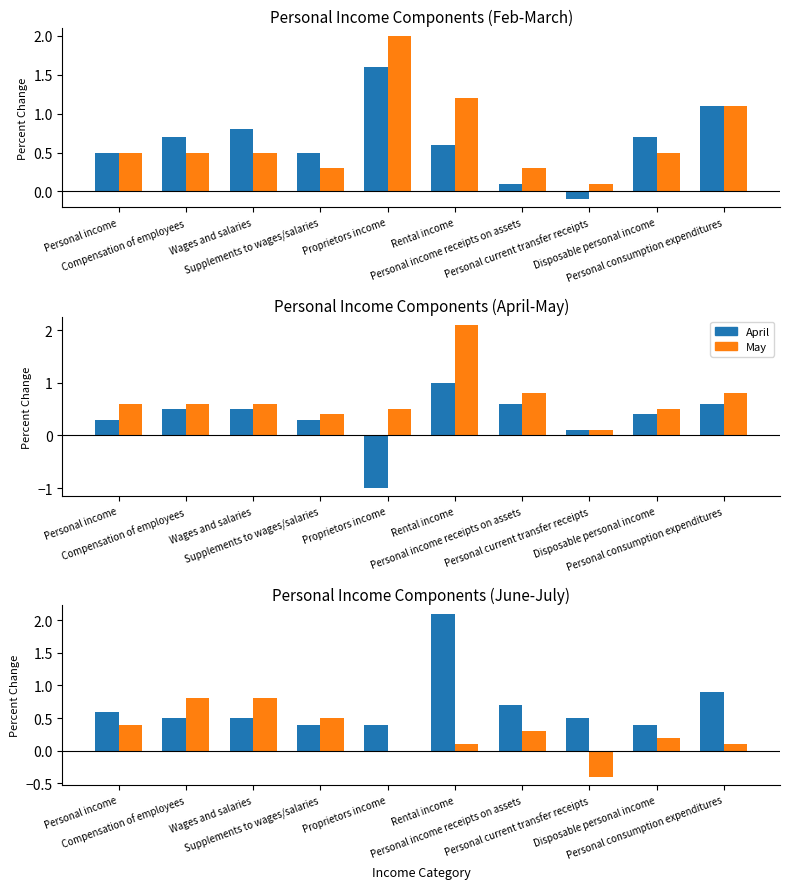

Which category has the lowest value across all series?

Proprietors income